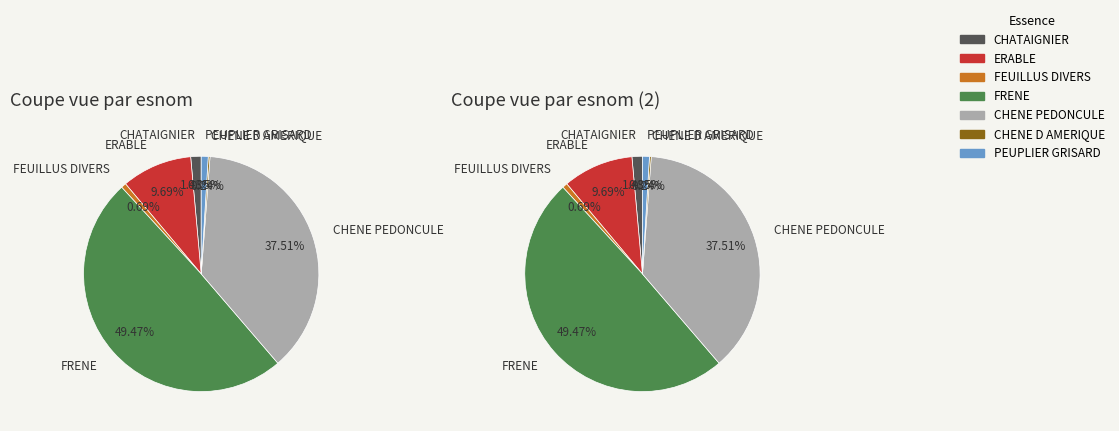

What percentage is the CHATAIGNIER slice, to the nearest percent?

1%